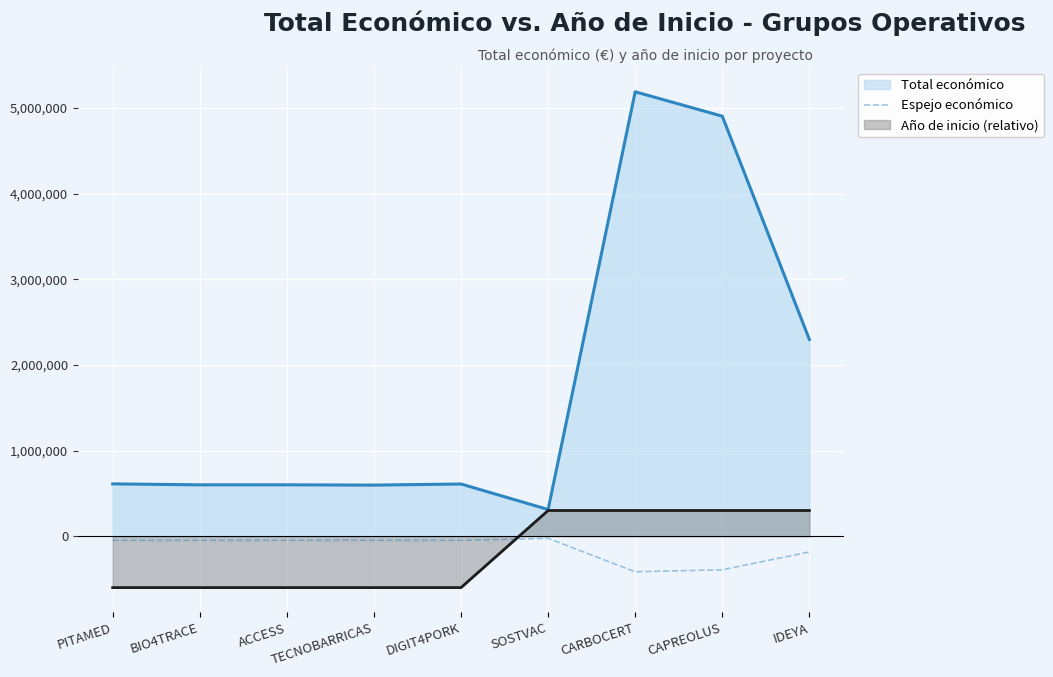

How many values are below -48736?

5